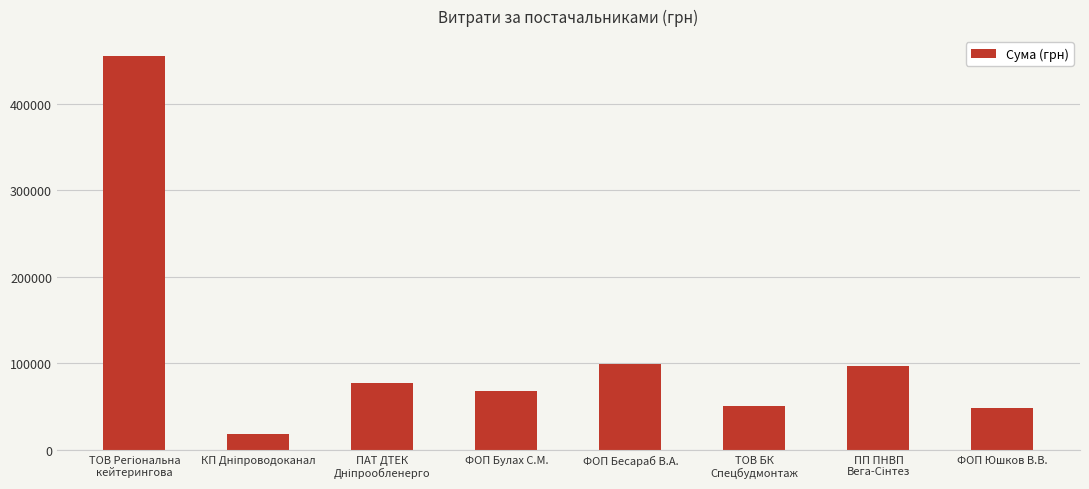

What is the maximum value shown in the chart?

455440.8